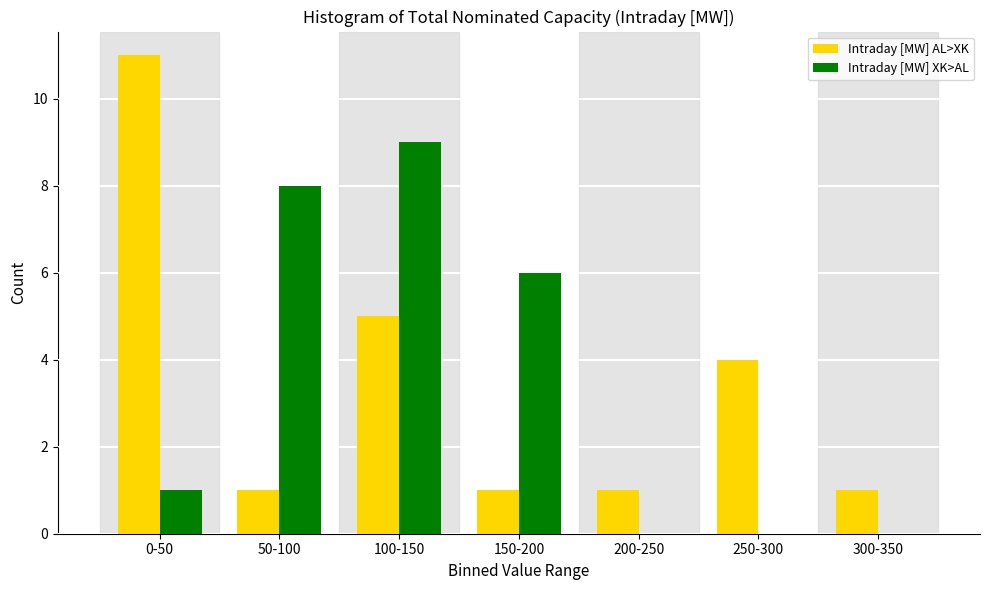

What is the sum of the Intraday [MW] AL>XK values at 100-150 and 250-300?

9